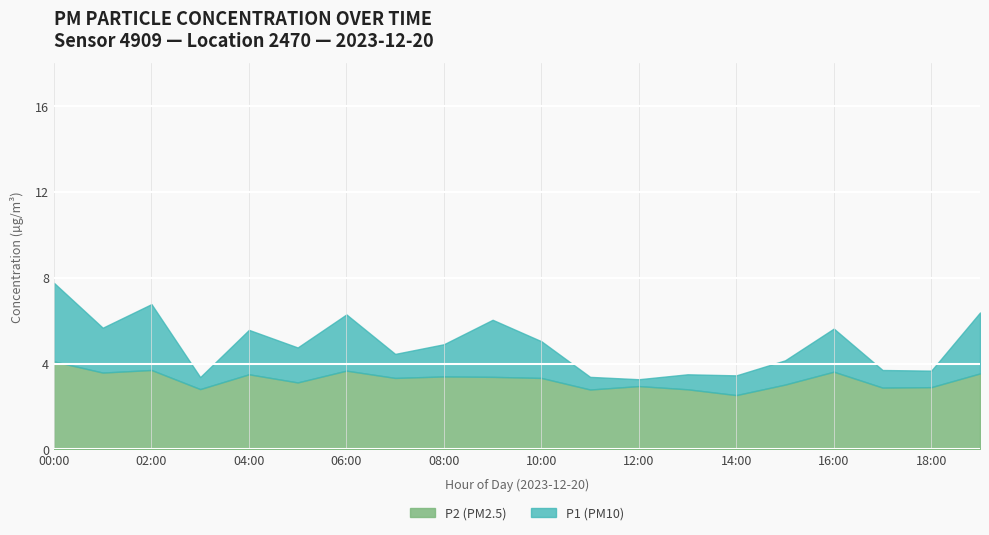

At which label does P2 (PM2.5) reach its peak?

00:00